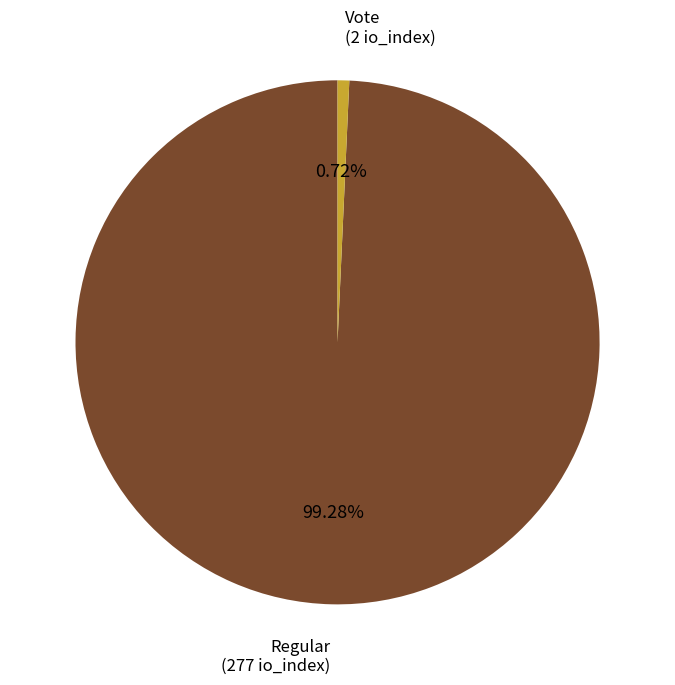

Is there any slice that represents more than half of the pie?

Yes